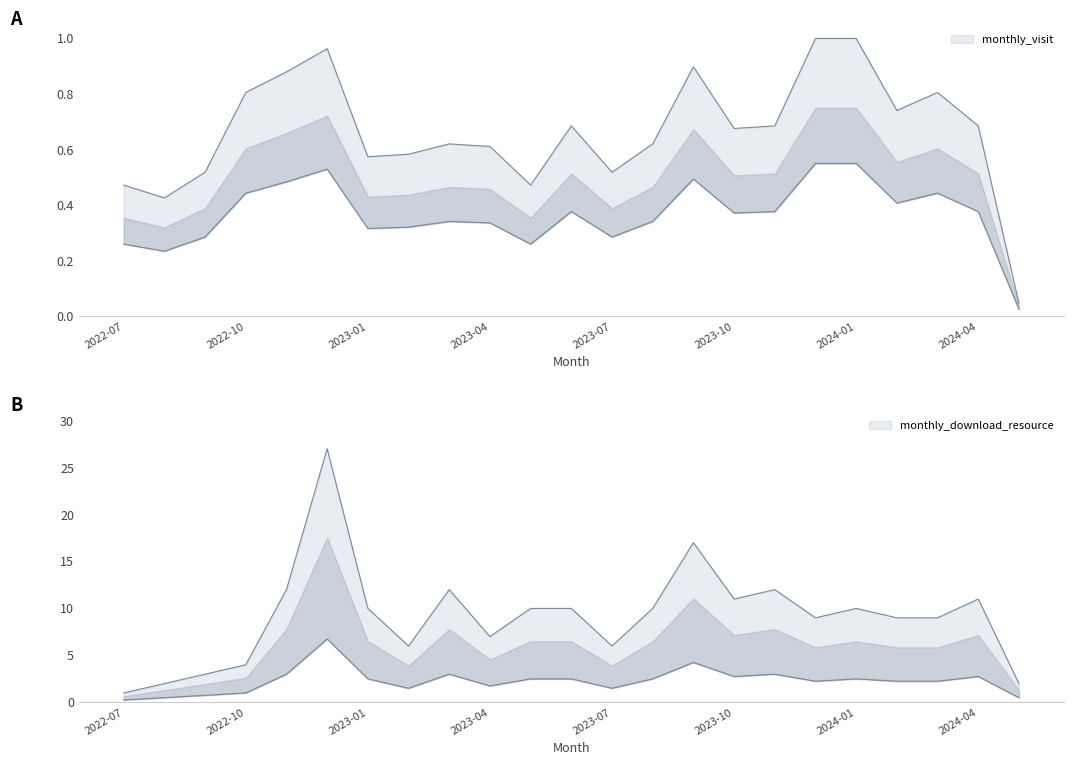

Which series has the largest range (max minus min)?

monthly_download_resource